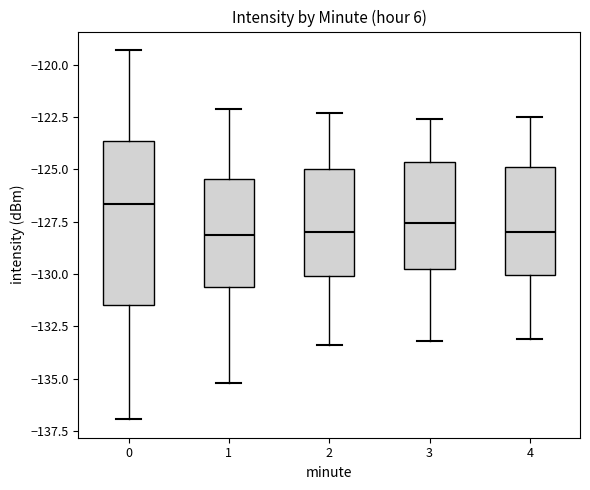

Which box's median line is the highest?

0